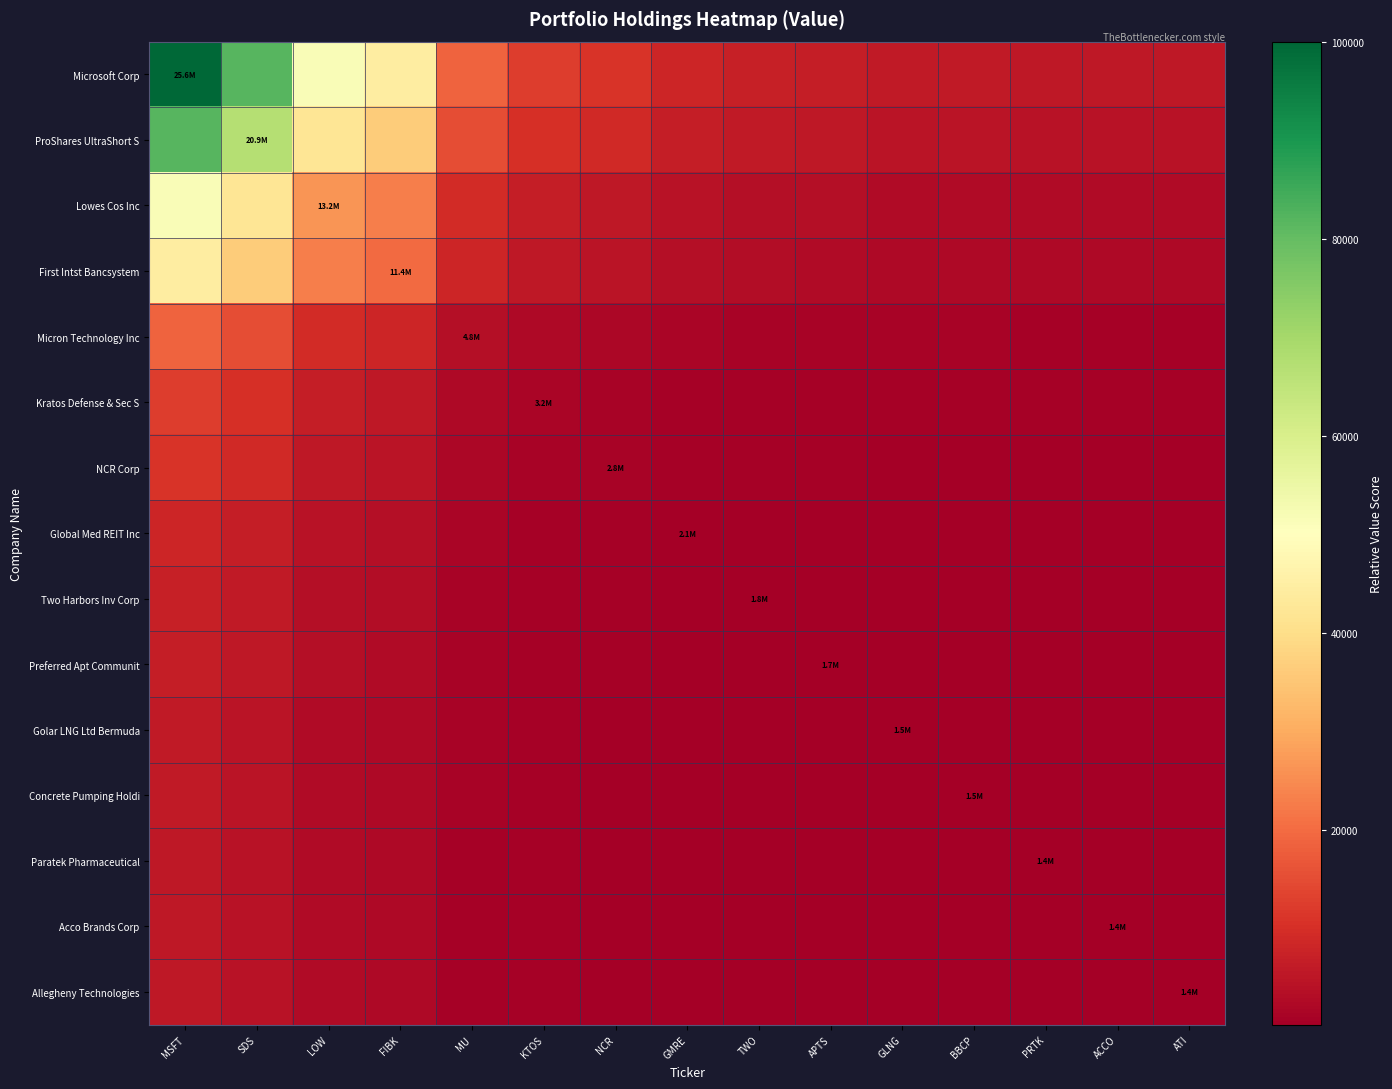

At which category does the chart reach its peak across all series?

MSFT